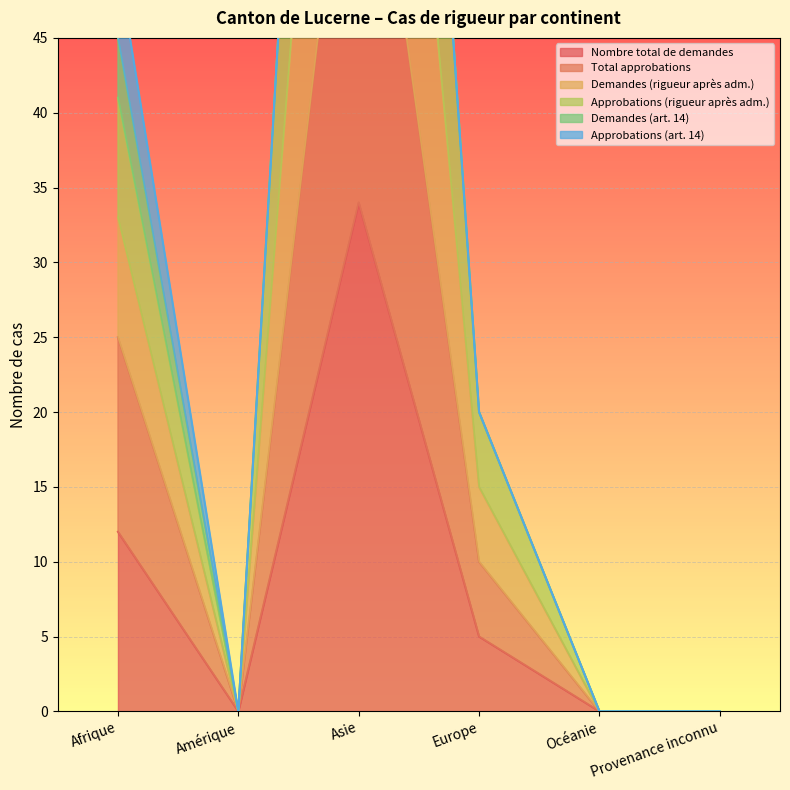

How many data points in Nombre total de demandes are less than 5?

3